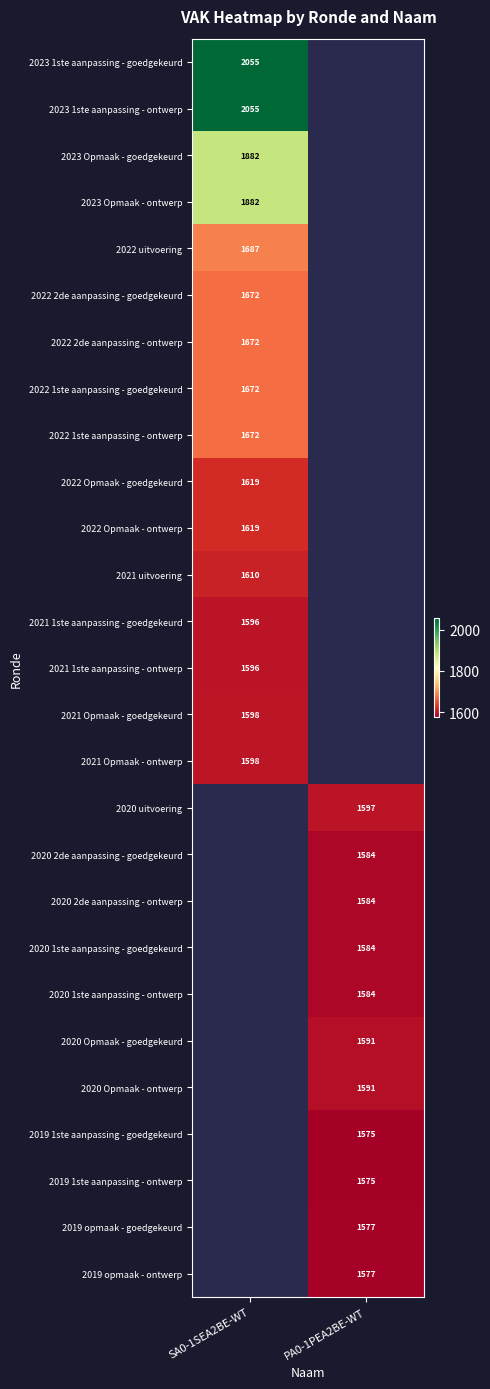

Is it true that 2020 uitvoering equals 1597 at PA0-1PEA2BE-WT?

True